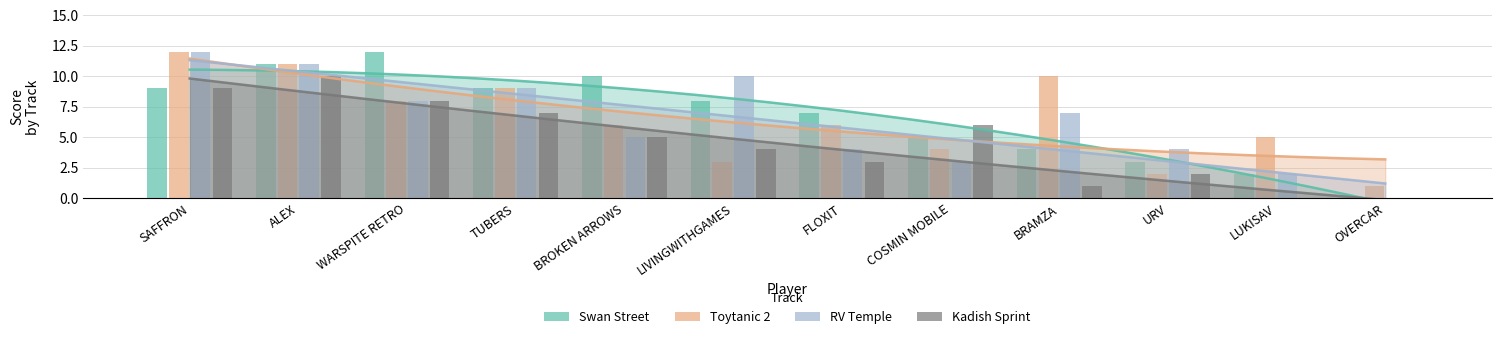

What is the difference between the highest and lowest values at BROKEN ARROWS?

5